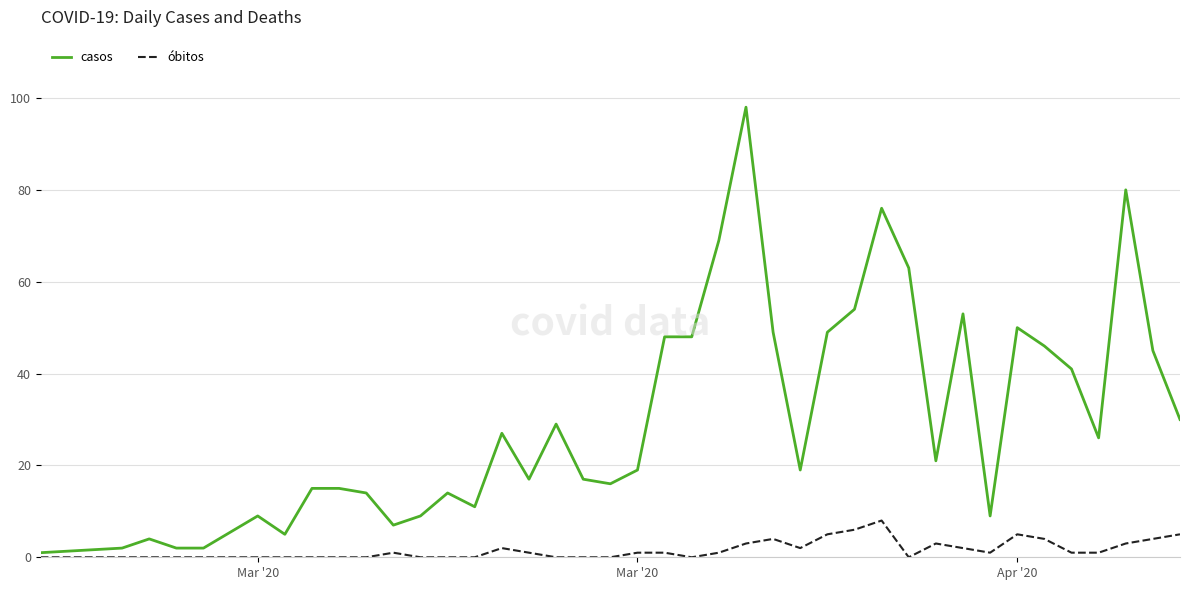

List the series in order of their peak value, lowest first.

óbitos, casos